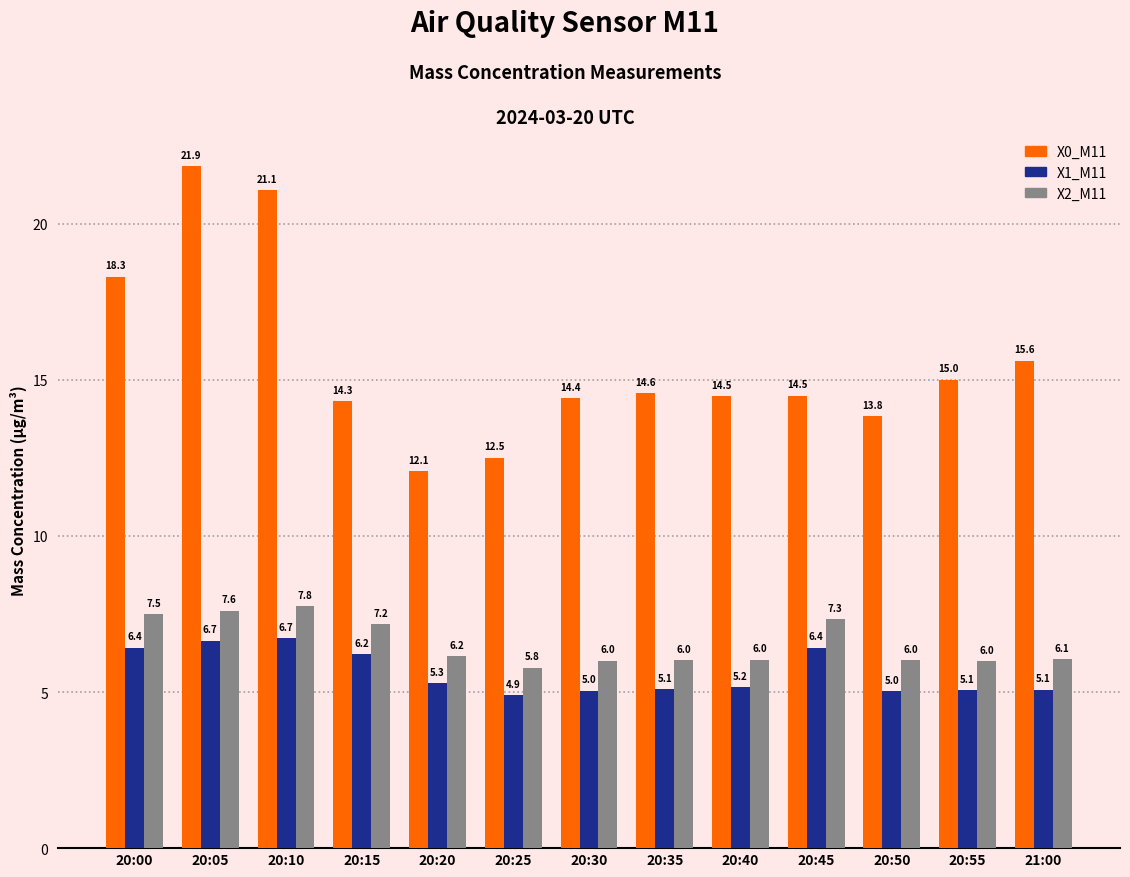

What is the difference between the second highest and second lowest values in the X2_M11 series?

1.6